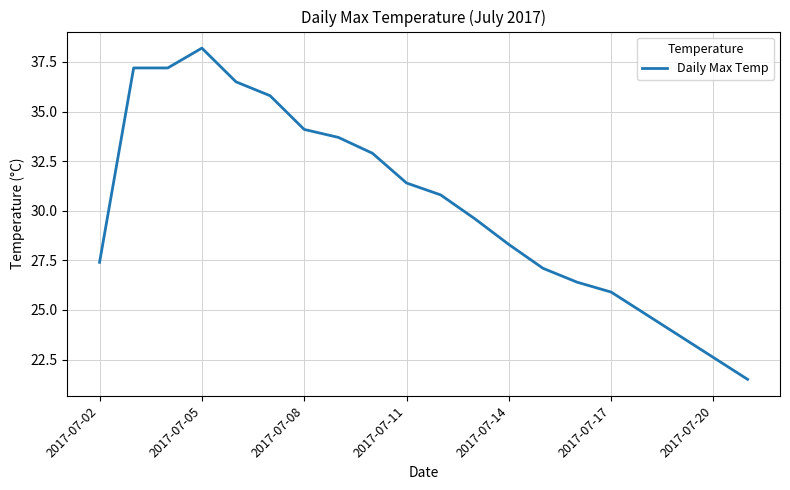

Is this an area chart (filled region under the line)?

No